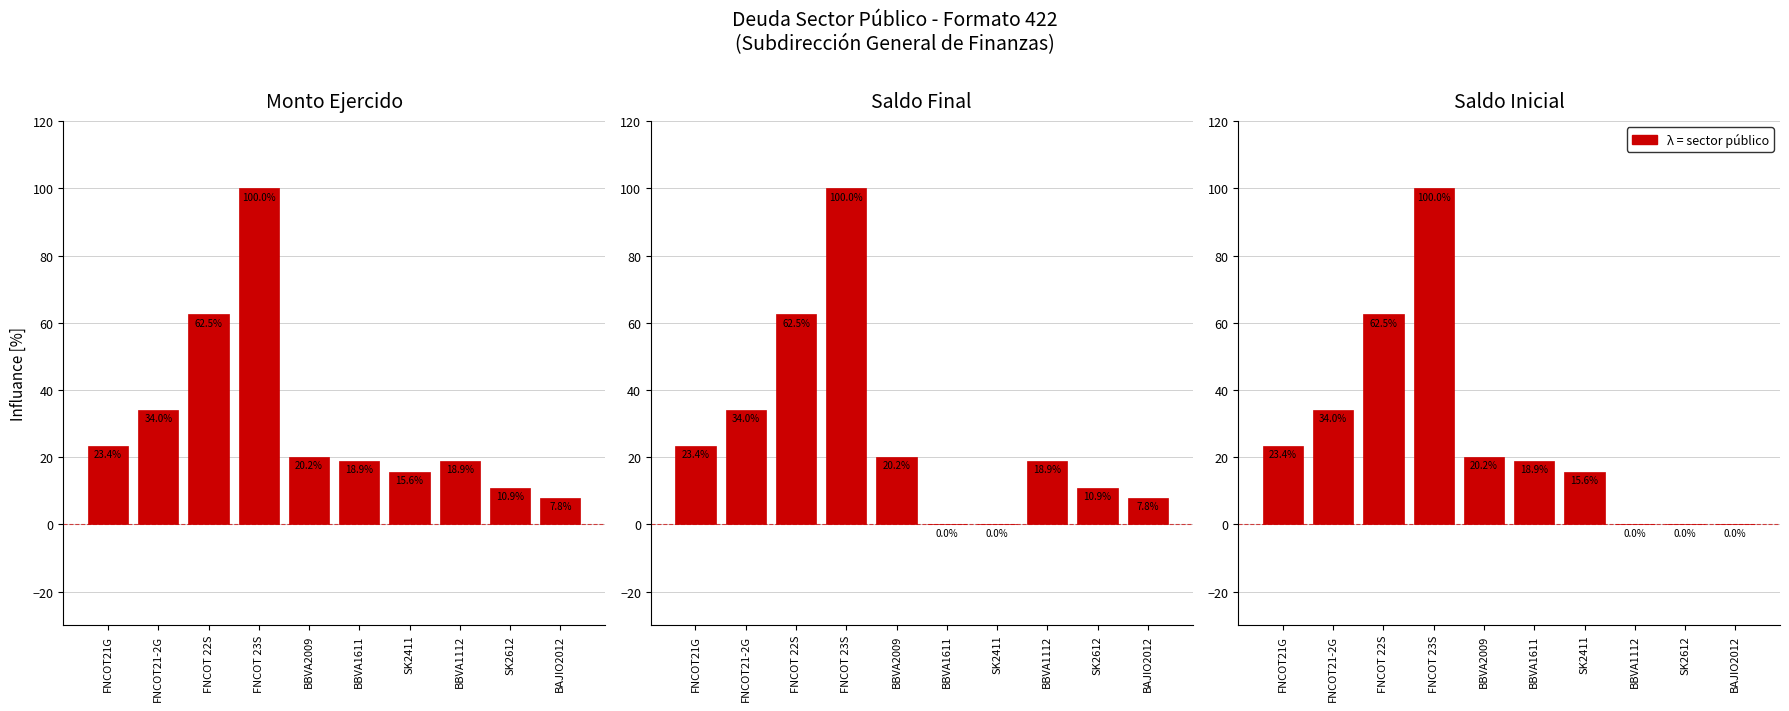

What is the difference between the maximum and second lowest values in the Panel 2 series?

100.0